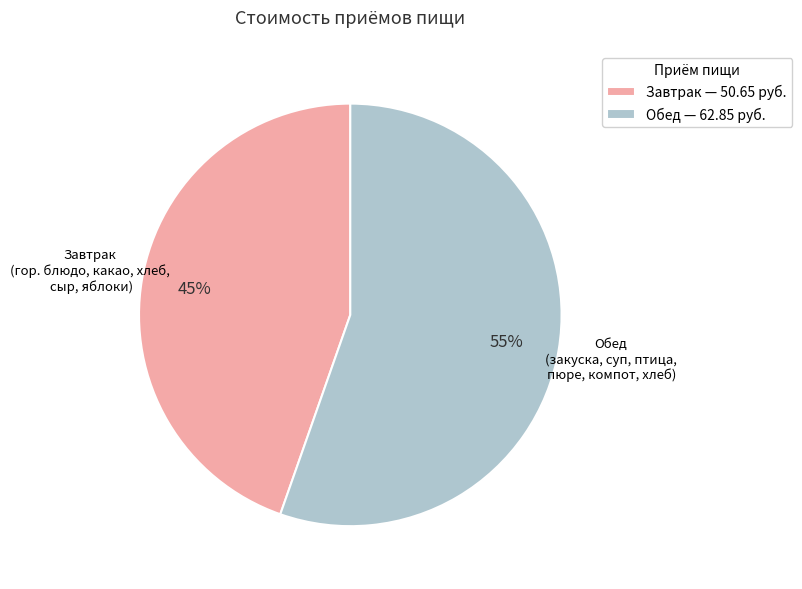

What percentage is the Обед slice, to the nearest percent?

55%